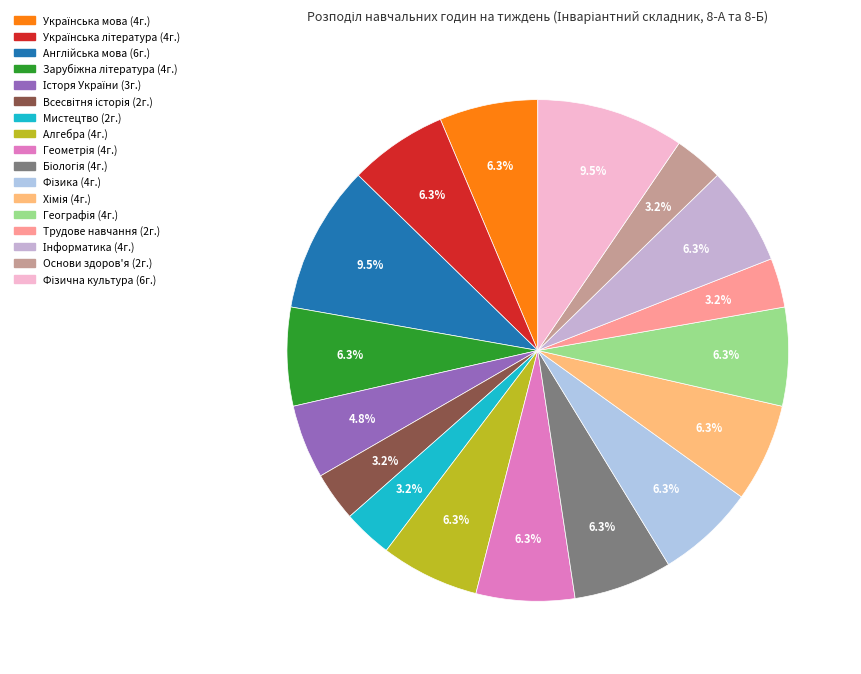

How many slices are in this pie chart?

17